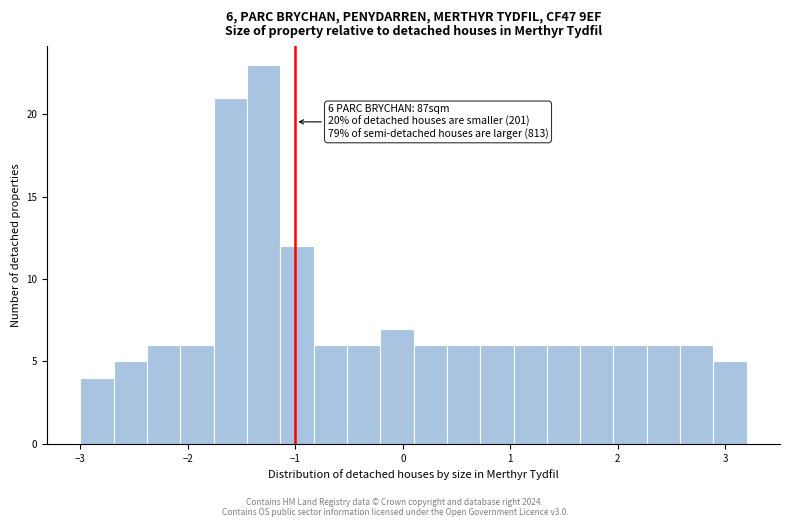

Read against the x-axis, roughly where is the centre of the tallest bar?

-1.3